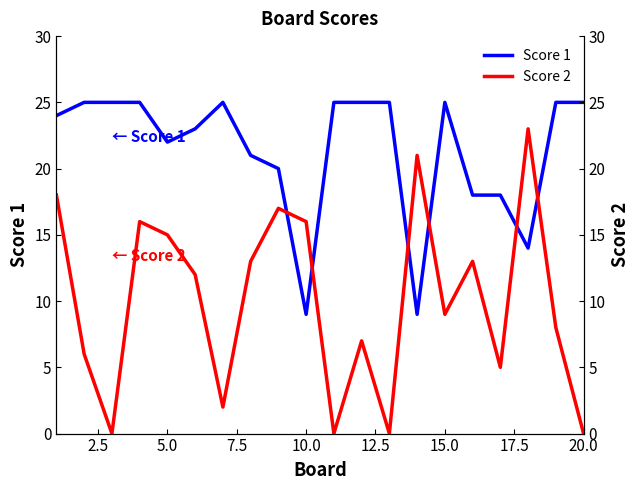

What are all the series names shown in the legend?

Score 1, Score 2